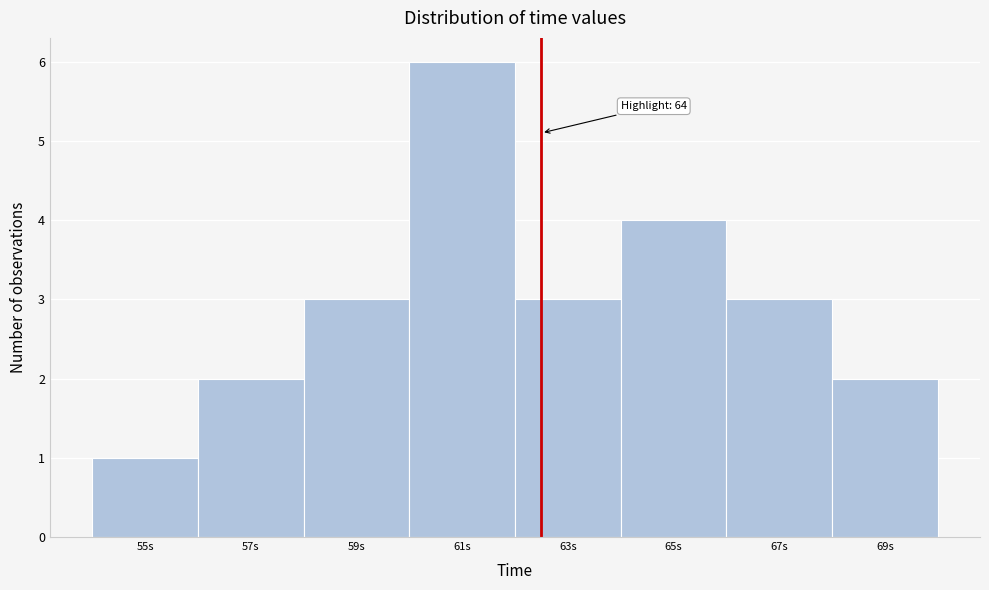

Reading right to left, what are all the values shown in this chart?

69s=2	67s=3	65s=4	63s=3	61s=6	59s=3	57s=2	55s=1